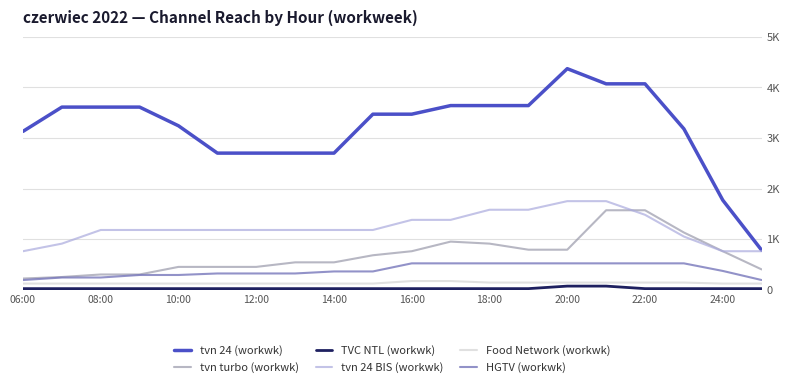

Which series has the largest total across all categories?

tvn 24 (workwk)